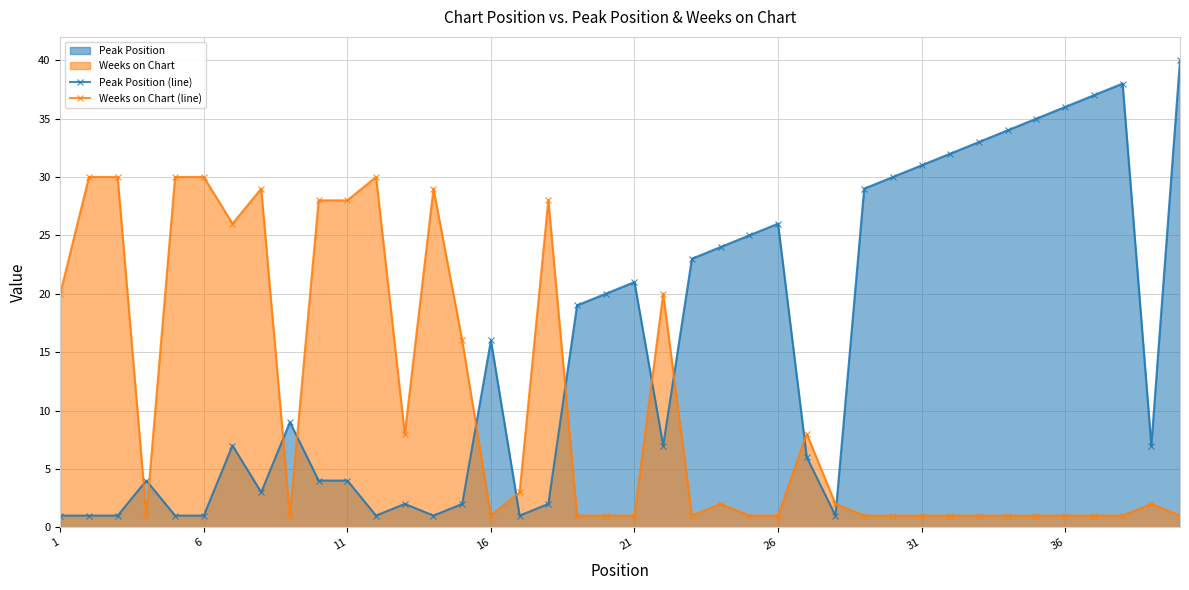

What is the spread (max minus min) of values at 36?

35